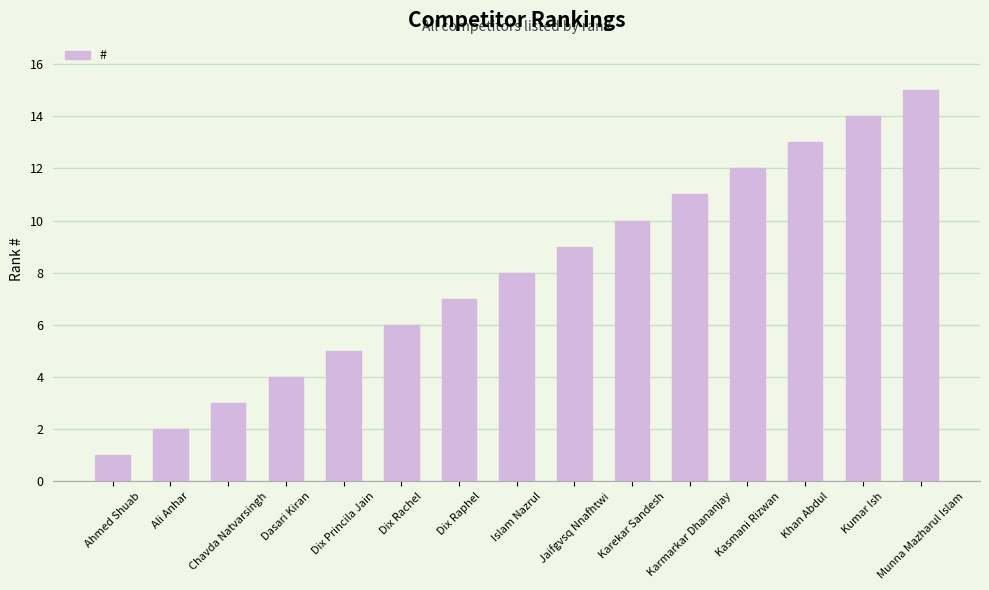

How many data points are less than 8?

7